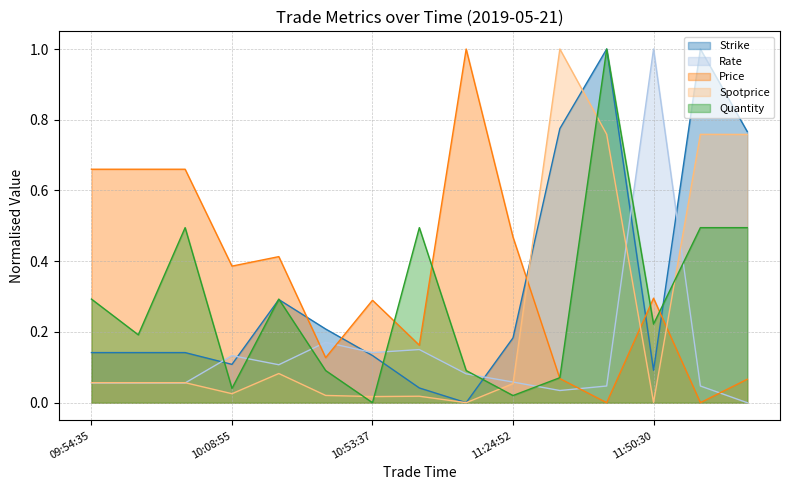

How many intersections are there between Rate and Strike?

6